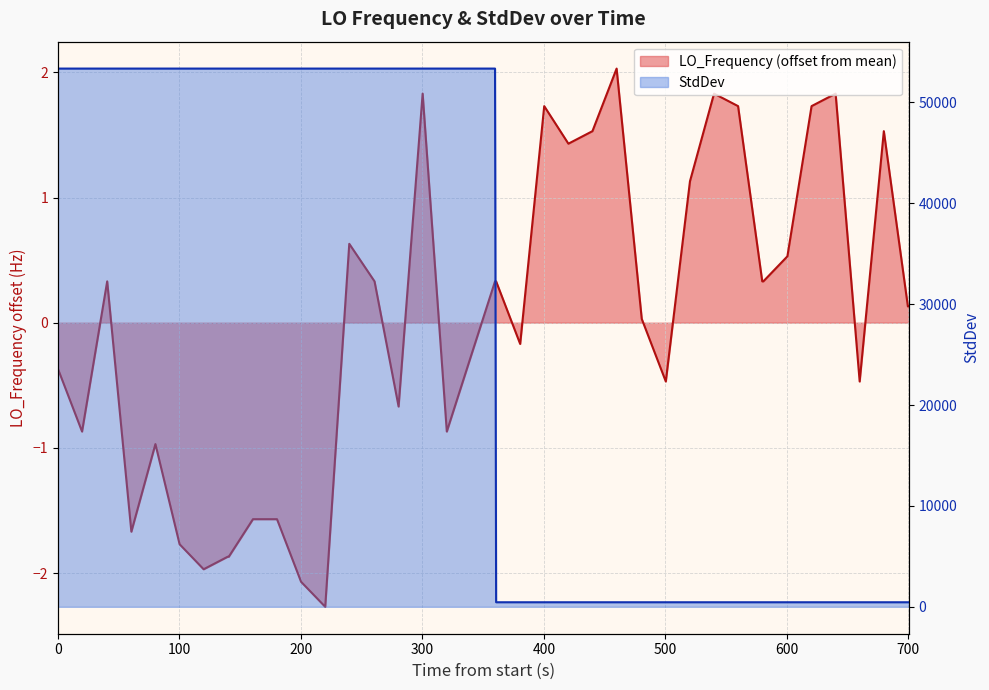

What is the total value across all series at 100?

53350.7